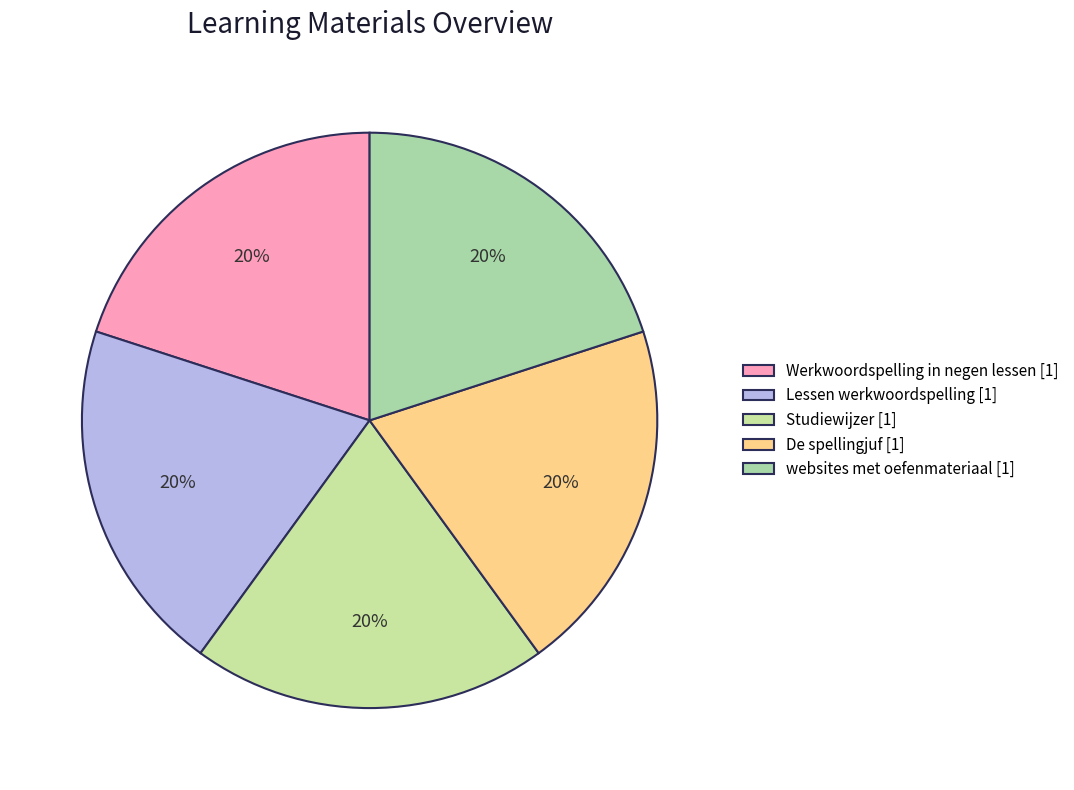

Approximately how many times larger is the value at Lessen werkwoordspelling compared to De spellingjuf?

1.0